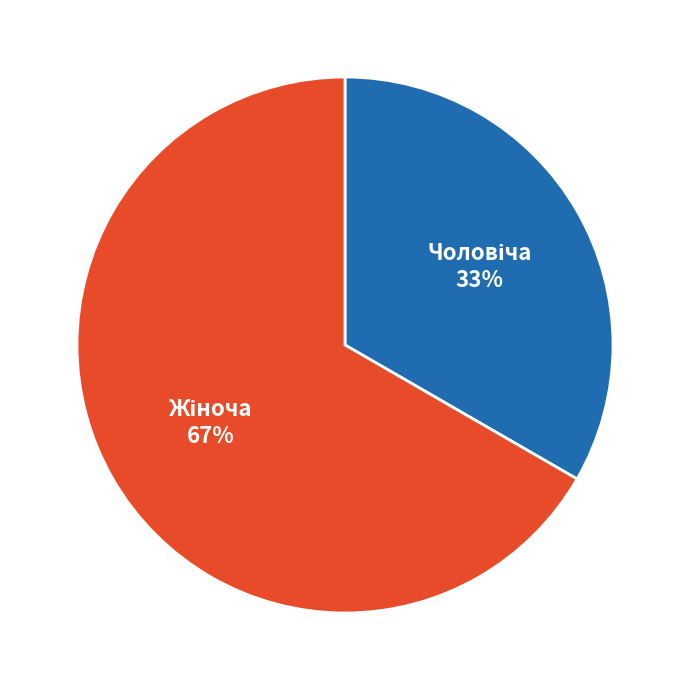

Does any single category account for the majority?

Yes